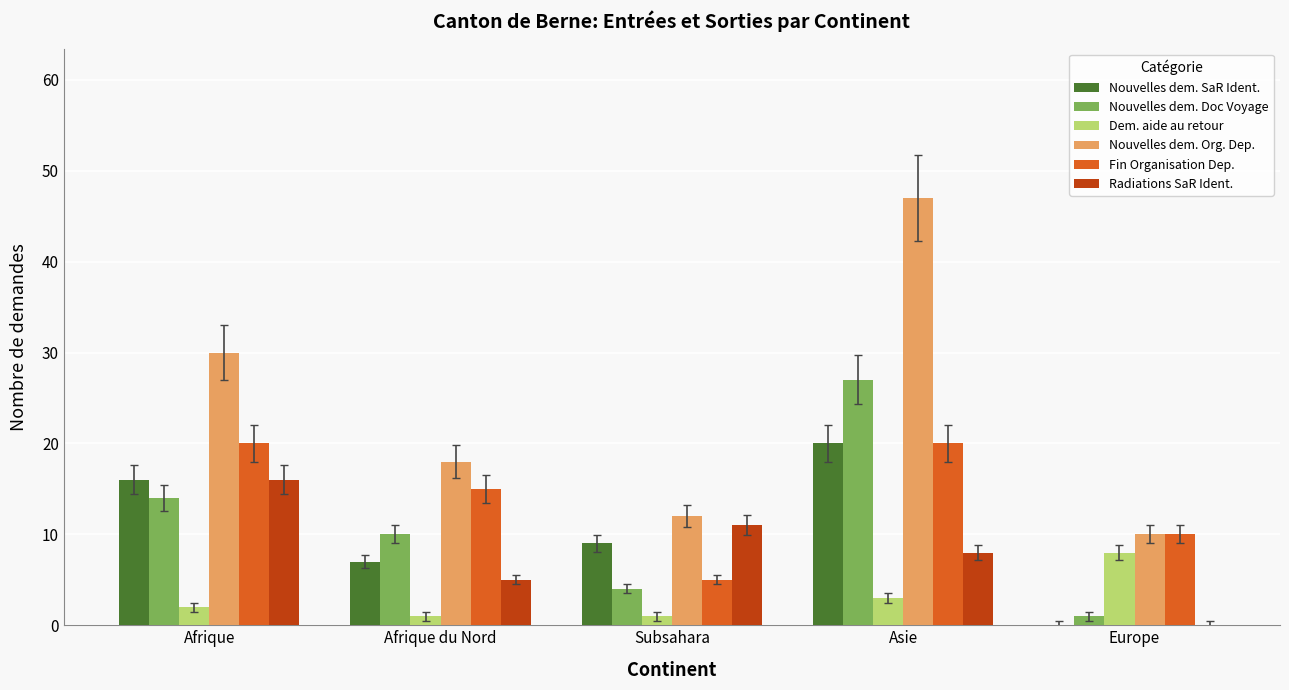

At which category is the sum across all series the highest?

Asie